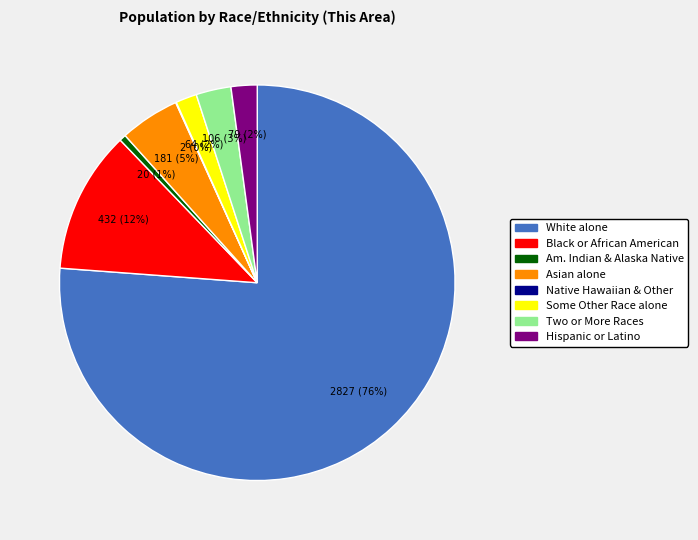

To the nearest percent, what is the average slice percentage?

12%